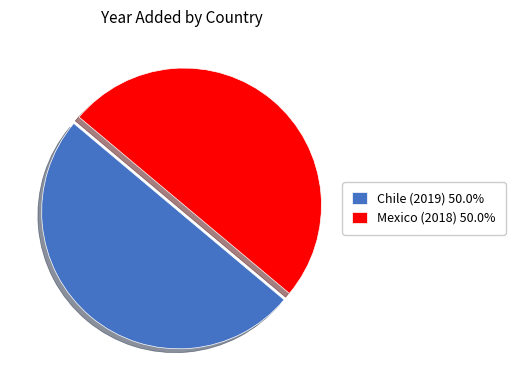

Approximately how many times larger is the value at Chile (2019) compared to Mexico (2018)?

1.0